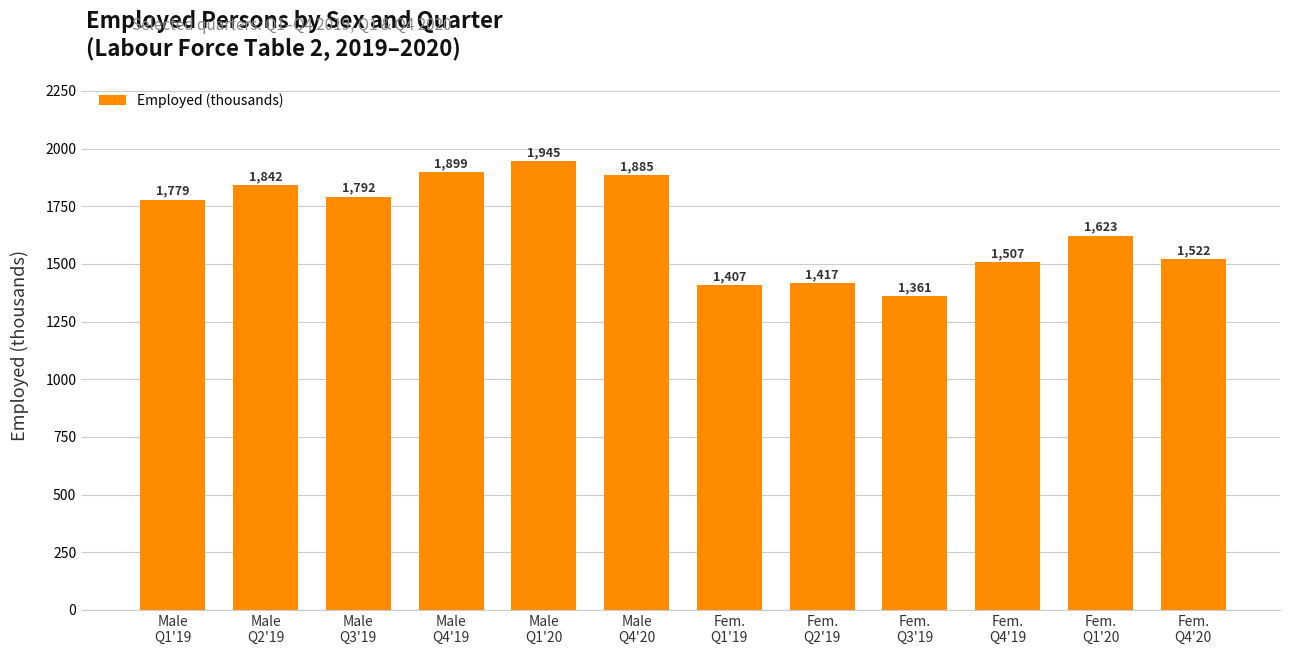

What is the minimum value shown in the chart?

1361